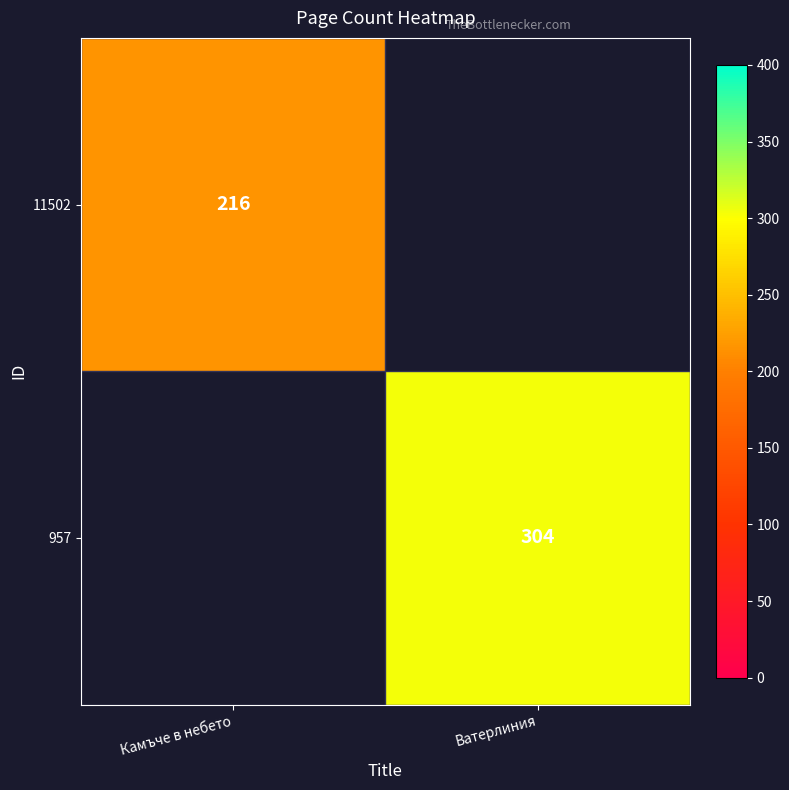

How many categories are shown in the chart?

2